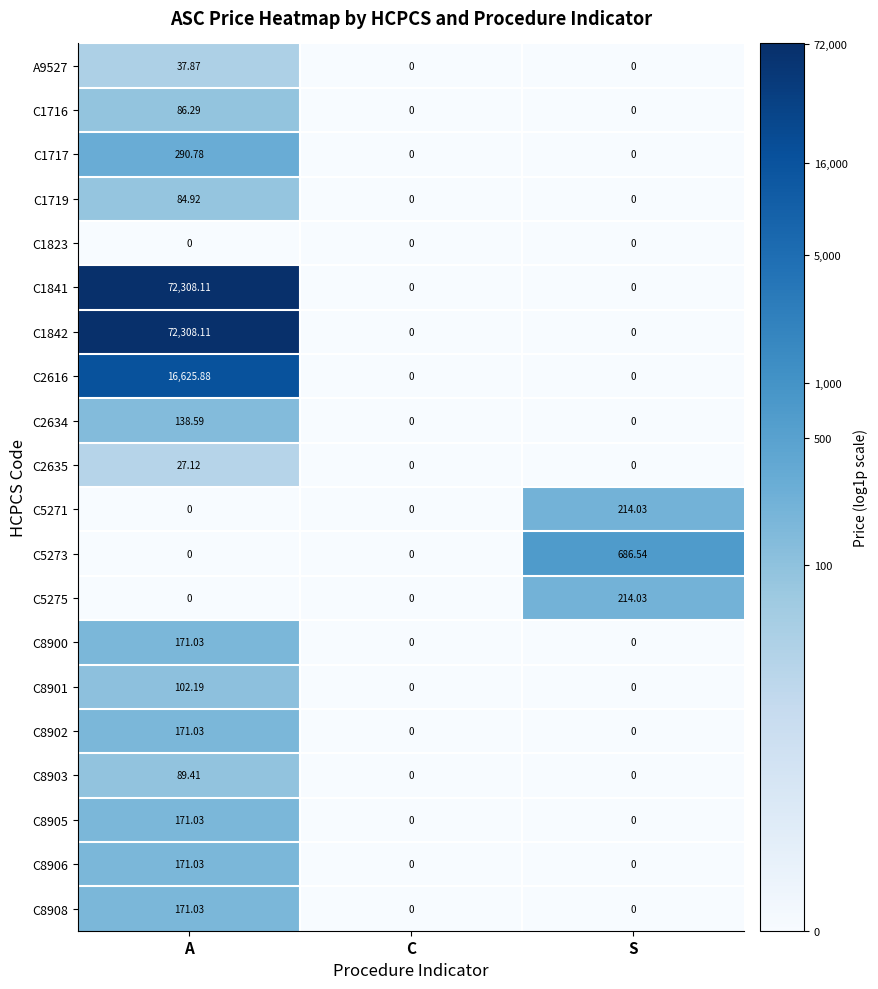

How many series are shown in this chart?

20